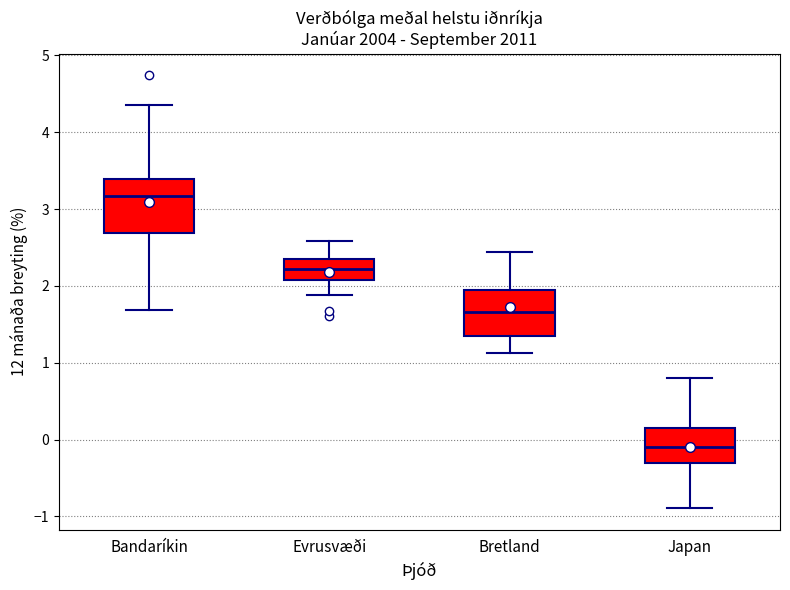

Reading left to right, read every box against the y-axis: the position of its median line, the range the box covers, and the ends of its whiskers. The values are not printed on the chart, so give them approximately, as read against the axis.

Bandaríkin: median 3.2, box 2.7 to 3.4, whiskers 1.7 to 4.4
Evrusvæði: median 2.2, box 2.1 to 2.3, whiskers 1.9 to 2.6
Bretland: median 1.7, box 1.4 to 1.9, whiskers 1.1 to 2.4
Japan: median -0.1, box -0.3 to 0.2, whiskers -0.9 to 0.8